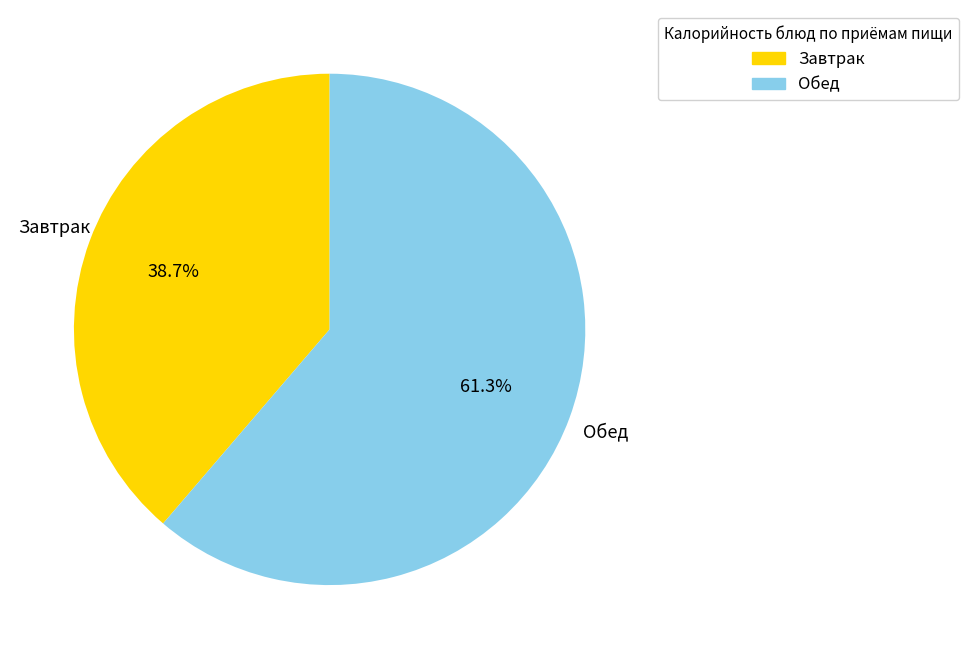

Is there any slice that represents more than half of the pie?

Yes